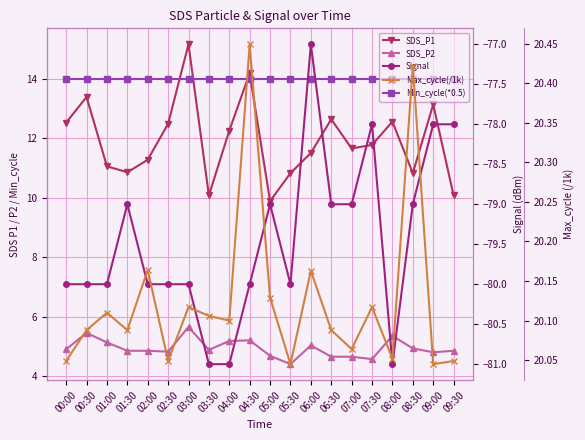

Between 02:30 and 01:30, which is larger?

02:30